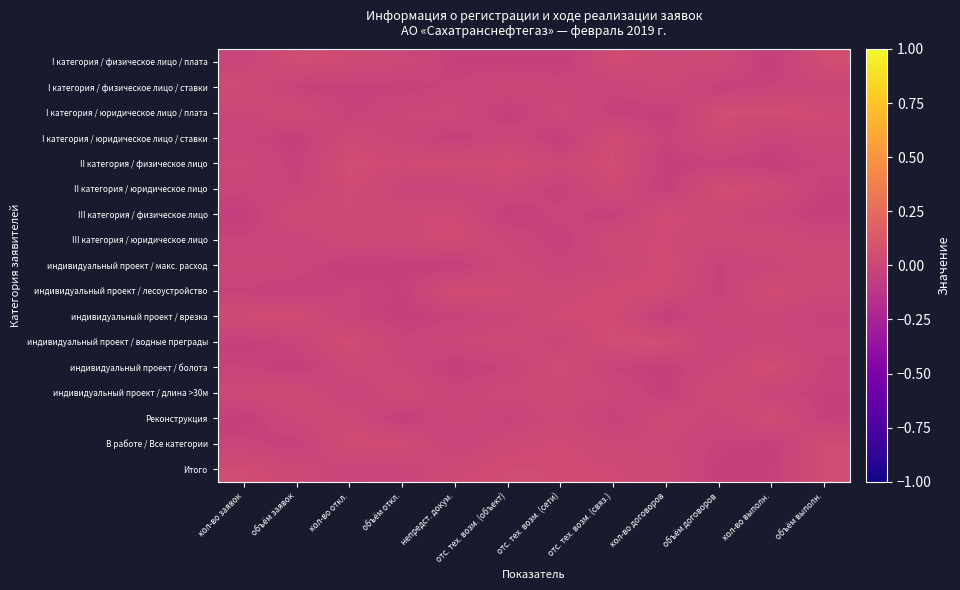

What is the spread (max minus min) of values at объём договоров?

0.1